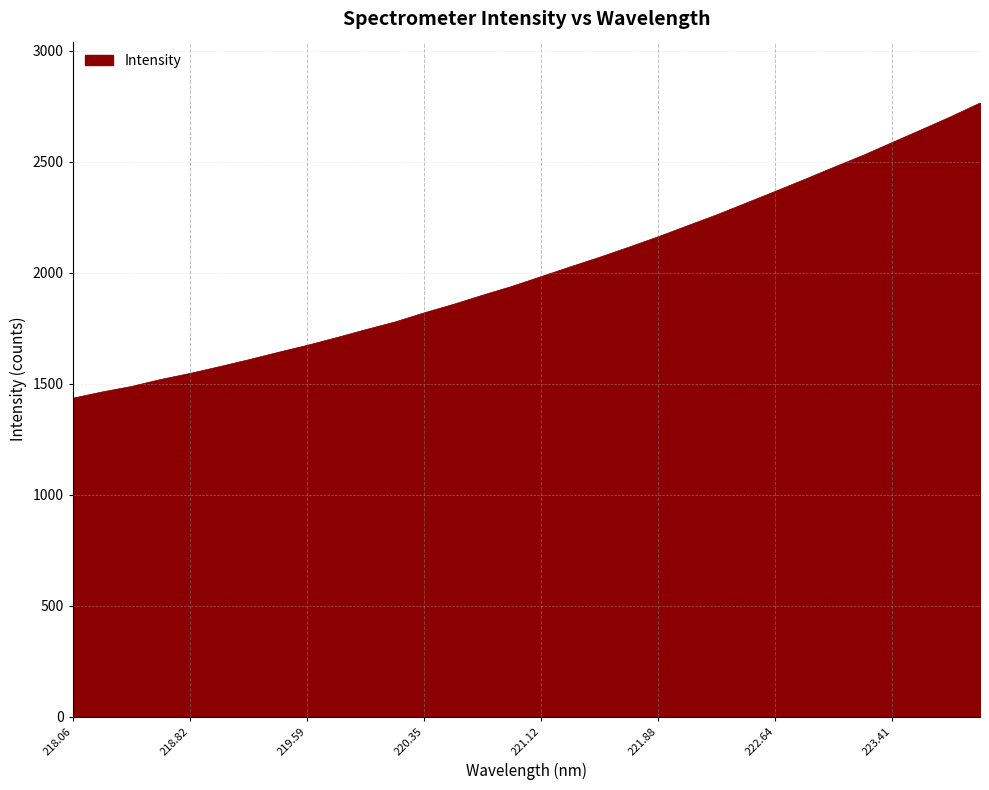

True or false: there are more than 1 points higher than both neighbors.

False